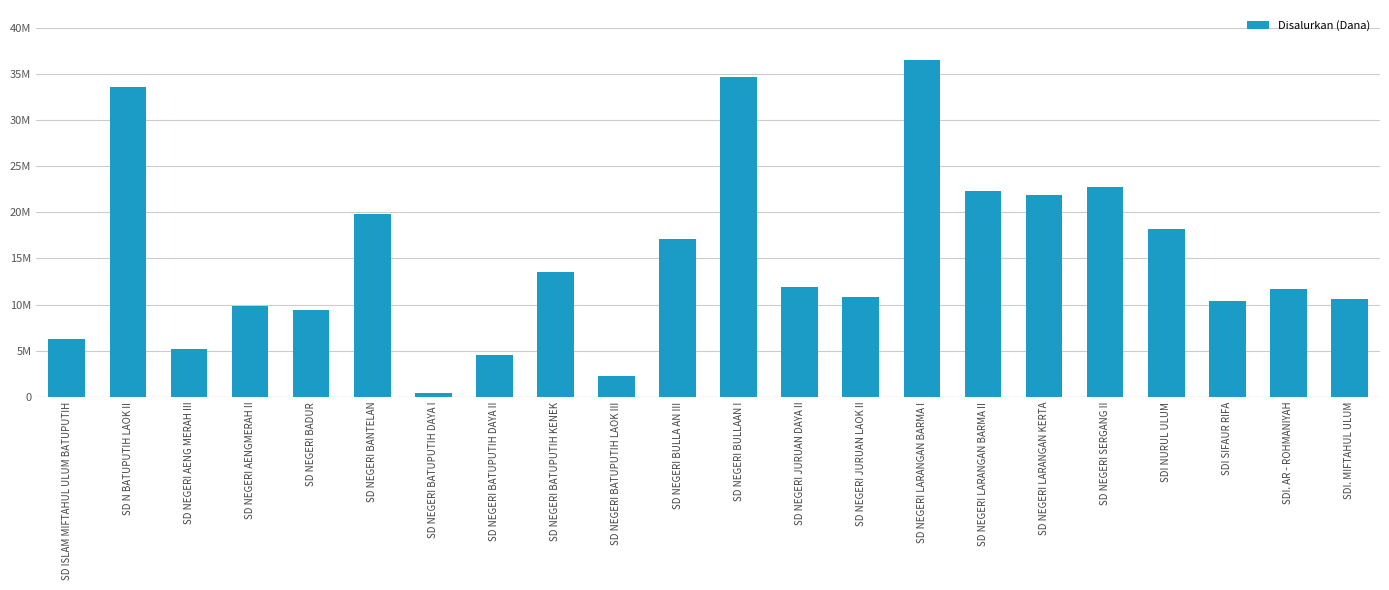

Does the chart contain any negative values?

No